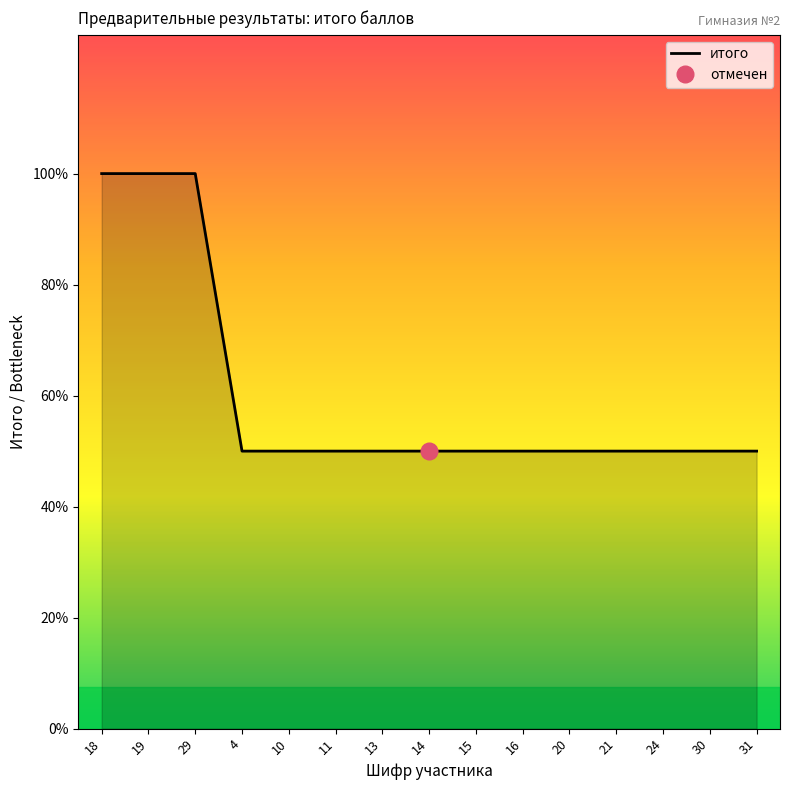

Reading left to right, transcribe all the data shown in this chart.

18=2	19=2	29=2	4=1	10=1	11=1	13=1	14=1	15=1	16=1	20=1	21=1	24=1	30=1	31=1